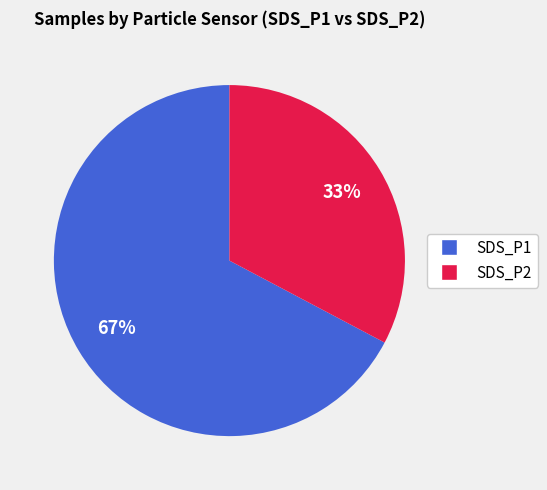

To the nearest percent, what is the average slice percentage?

50%